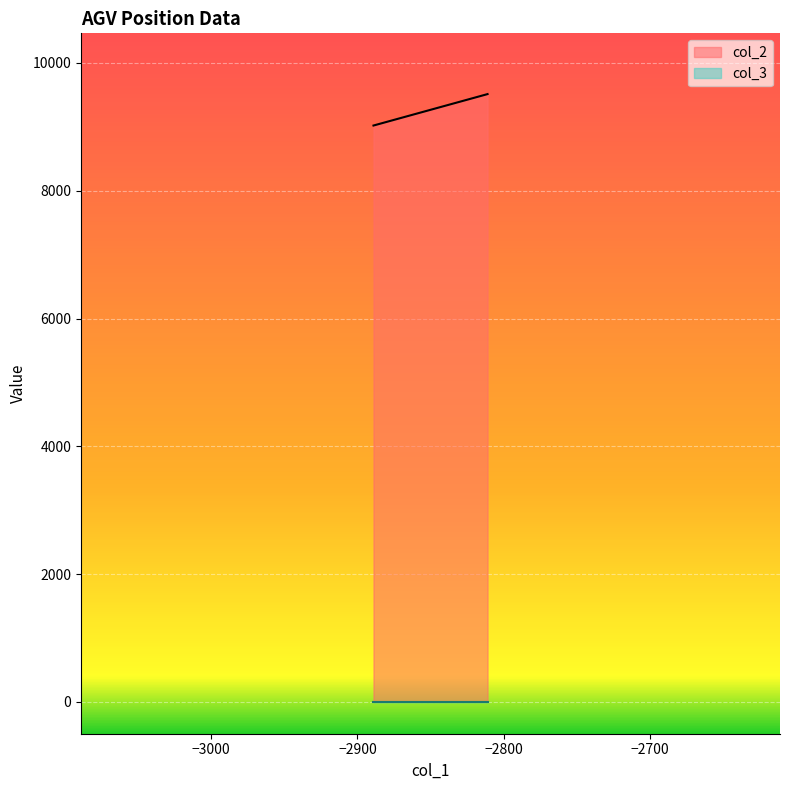

The value at 18 is 16078. True or false?

False